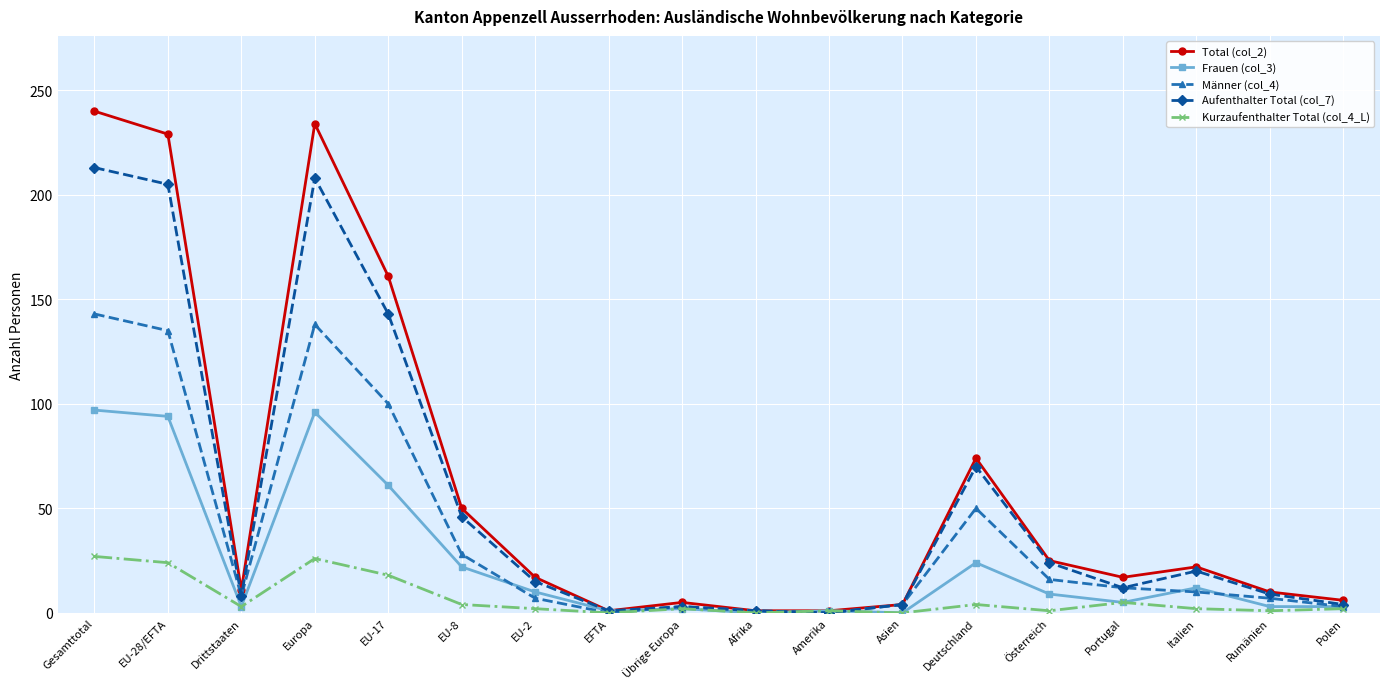

Which series has the widest spread of values?

Total (col_2)